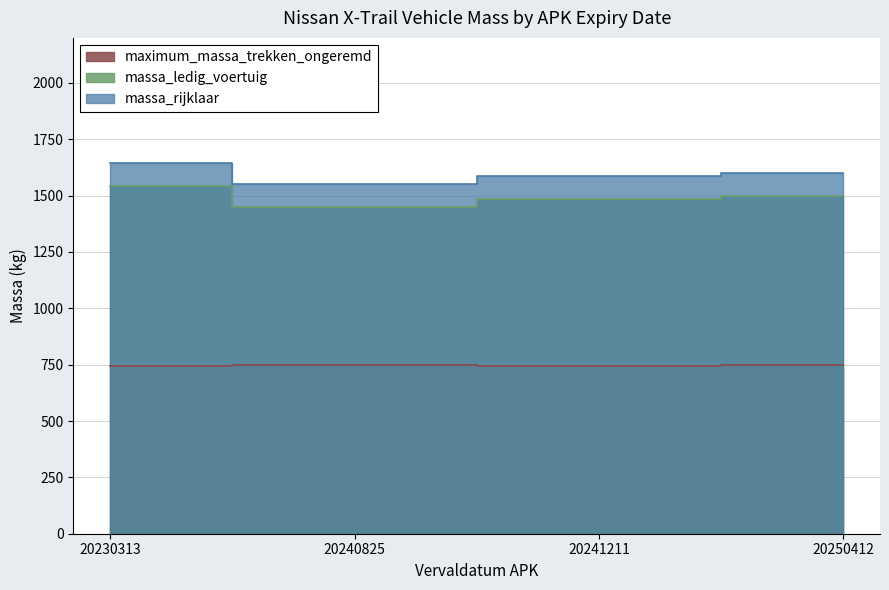

Reading left to right, extract all data points from this chart.

massa_ledig_voertuig: 1543	1450	1485	1500
massa_rijklaar: 1643	1550	1585	1600
maximum_massa_trekken_ongeremd: 745	750	742	750